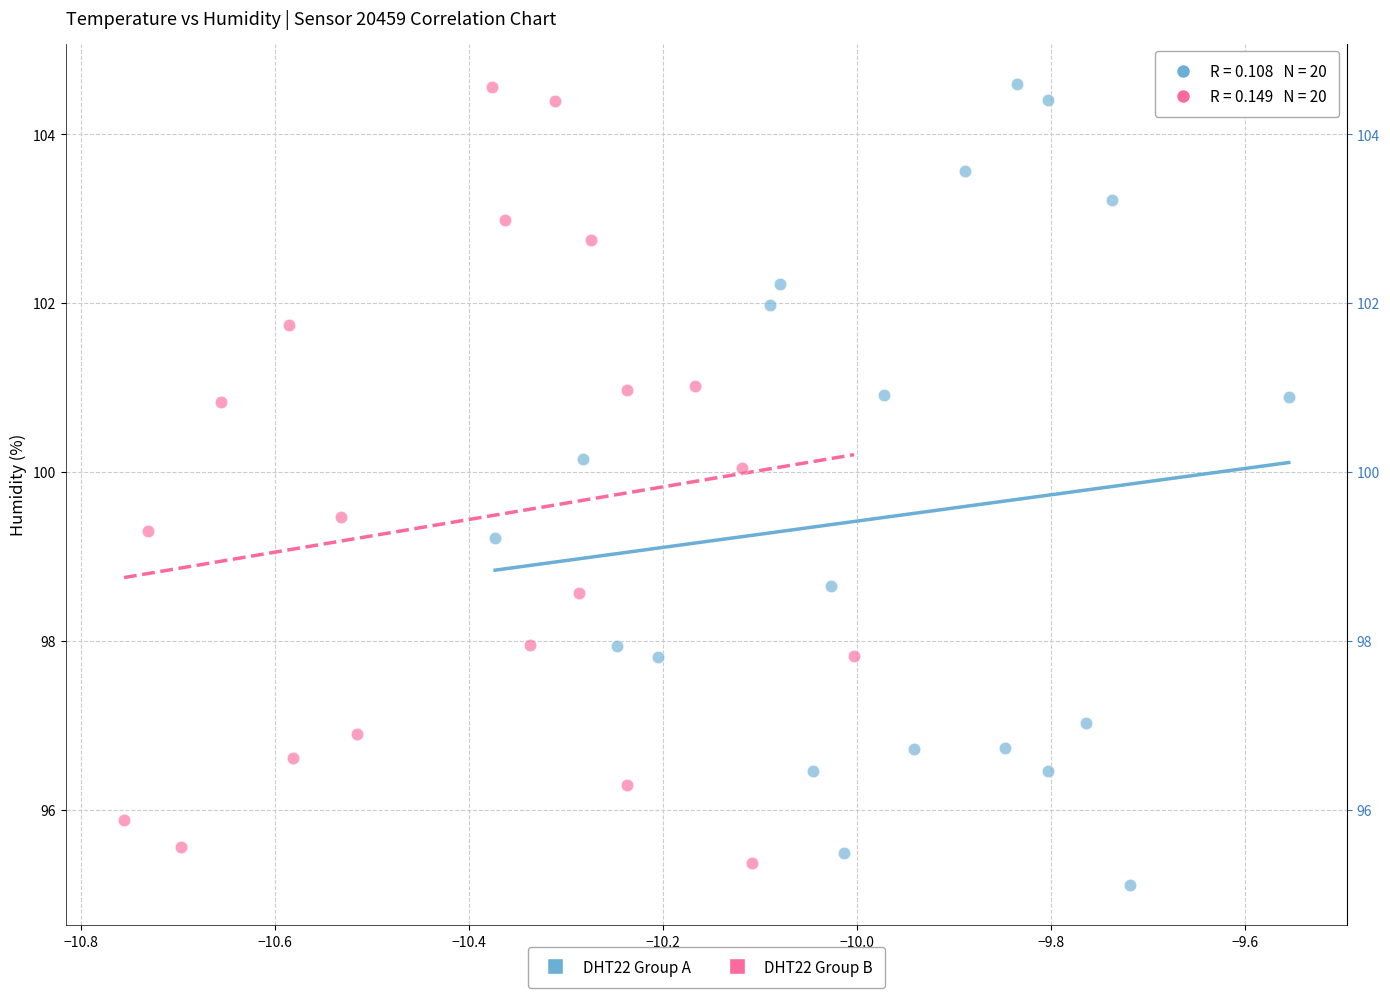

Which series reaches the minimum Y coordinate?

DHT22 Group A